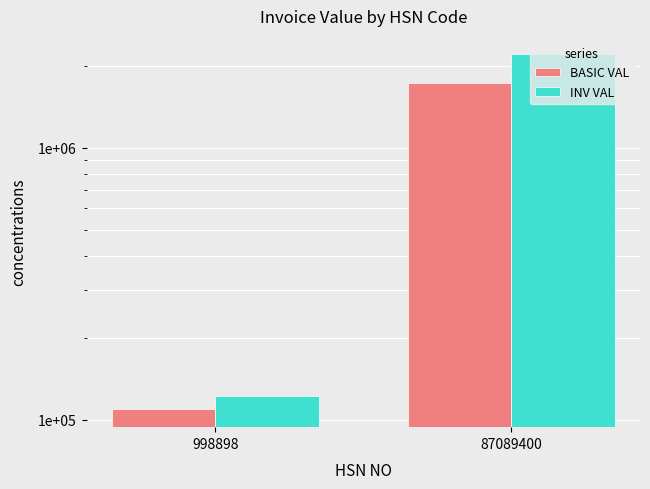

How many bars are there in each group?

2